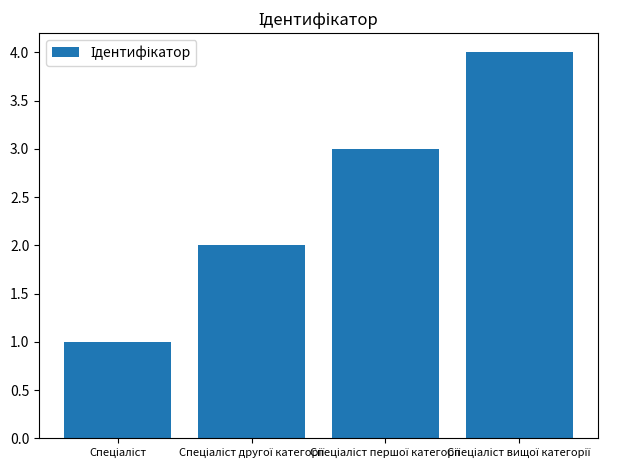

What is the maximum value shown in the chart?

4